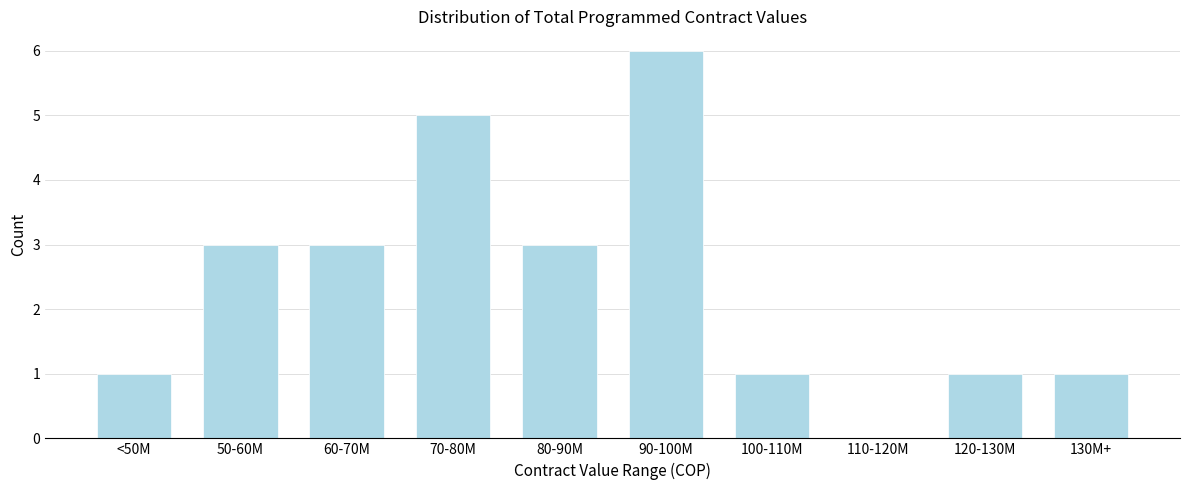

Reading left to right, list all the values displayed in this chart.

<50M=1	50-60M=3	60-70M=3	70-80M=5	80-90M=3	90-100M=6	100-110M=1	110-120M=0	120-130M=1	130M+=1